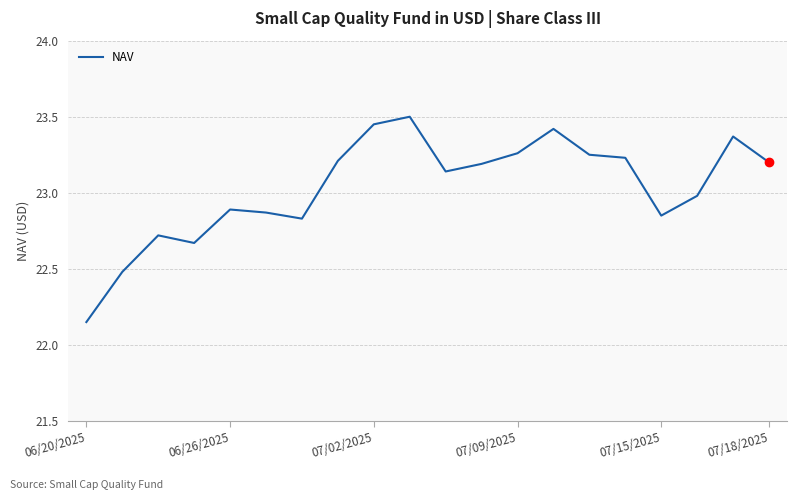

What is the maximum value shown in the chart?

23.5